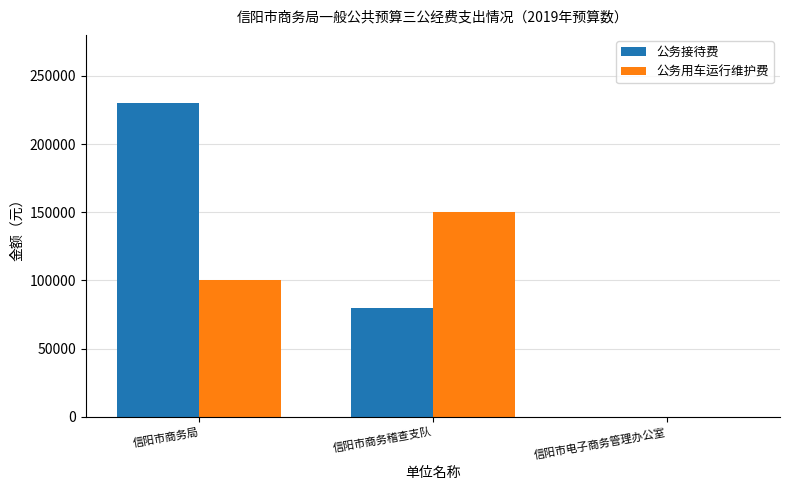

What are all the series names shown in the legend?

公务接待费, 公务用车运行维护费